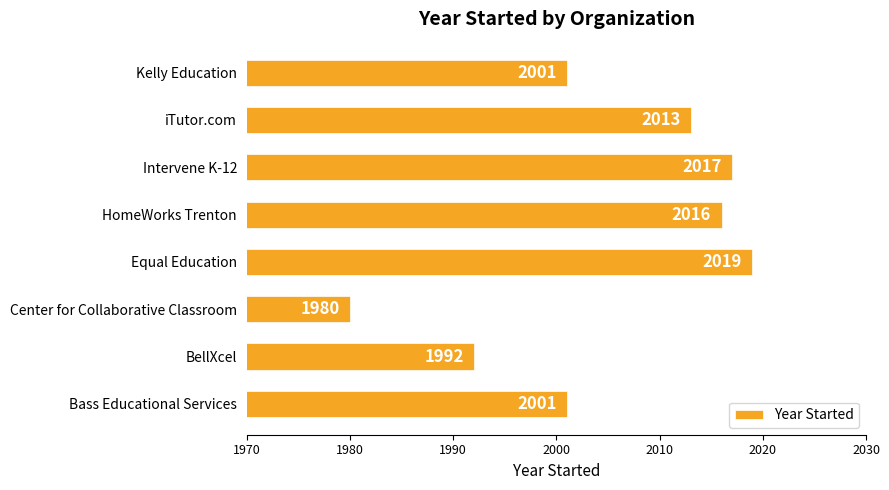

Approximately how many times larger is the value at Bass Educational Services compared to iTutor.com?

1.0